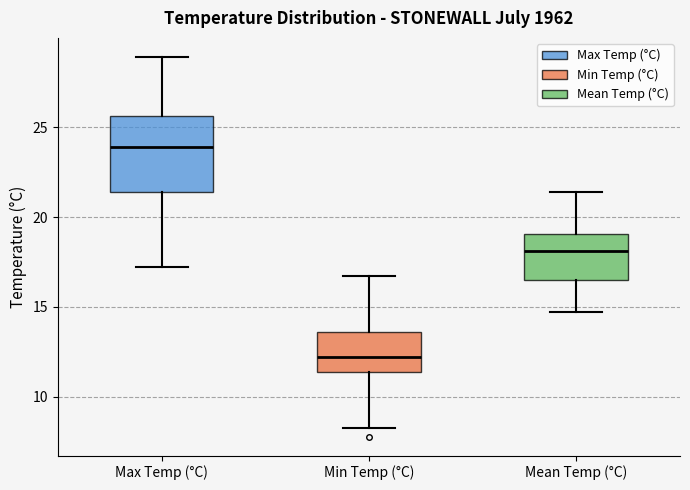

Reading left to right, transcribe this box plot: for each box, give where its median line is, the range the box spans, and where its two whiskers end, as read against the y-axis. The values are not printed on the chart, so give them approximately, as read against the axis.

Max Temp (°C): median 24.0, box 21.5 to 25.5, whiskers 17.0 to 29.0
Min Temp (°C): median 12.0, box 11.5 to 13.5, whiskers 8.5 to 16.5
Mean Temp (°C): median 18.0, box 16.5 to 19.0, whiskers 14.5 to 21.5